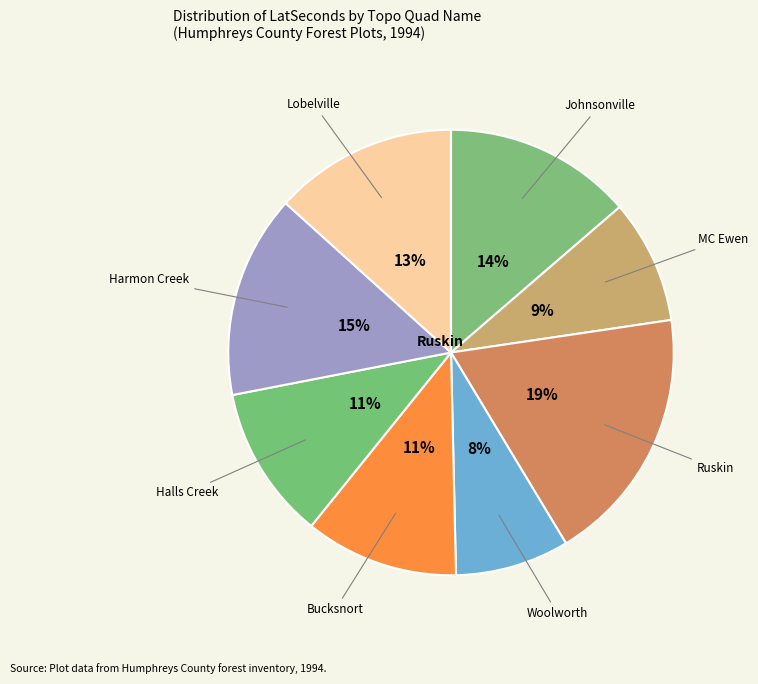

Is there a majority slice in this chart?

No